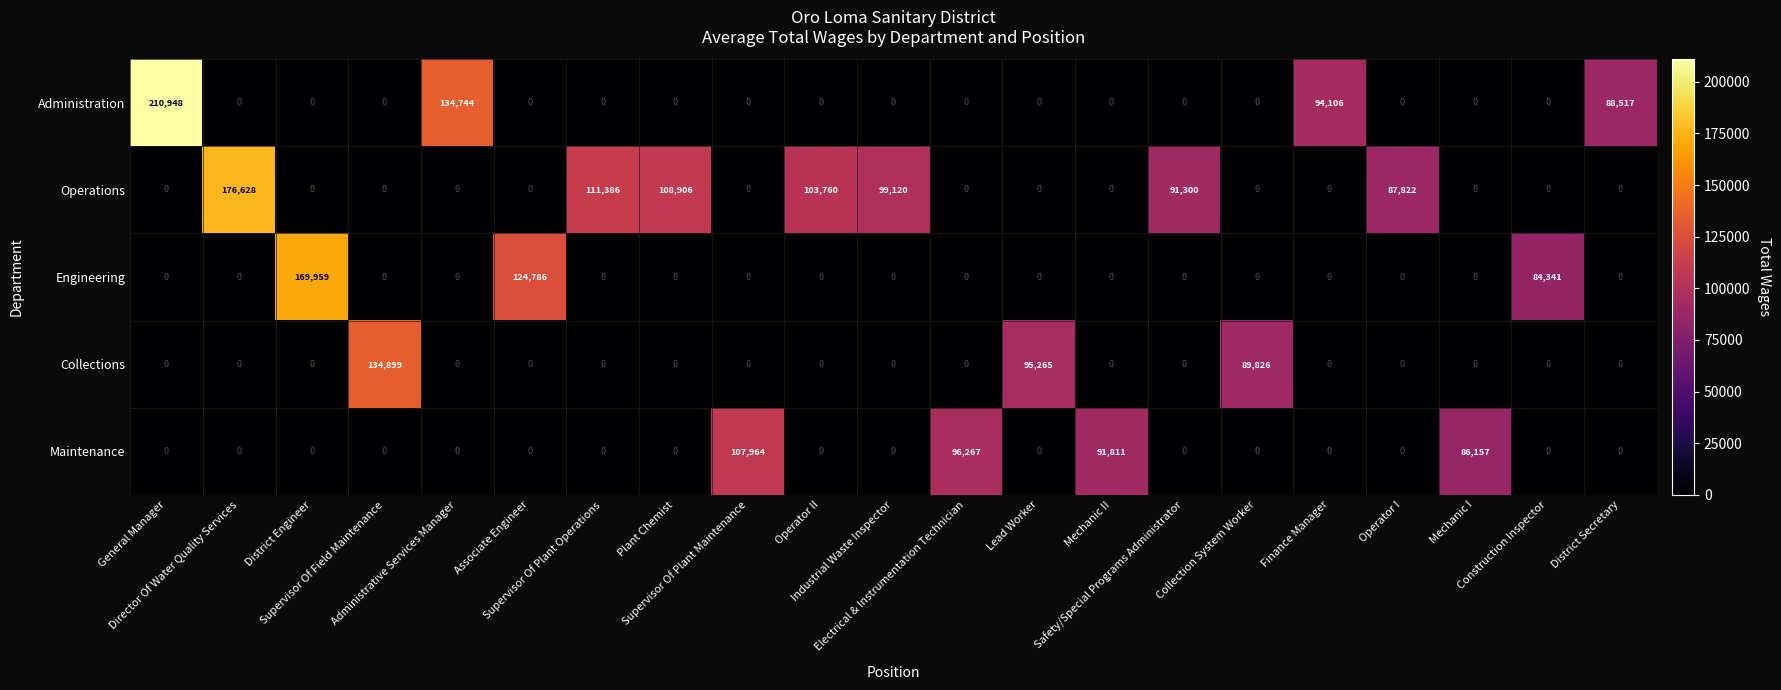

What is the sum of all Administration values?

528315